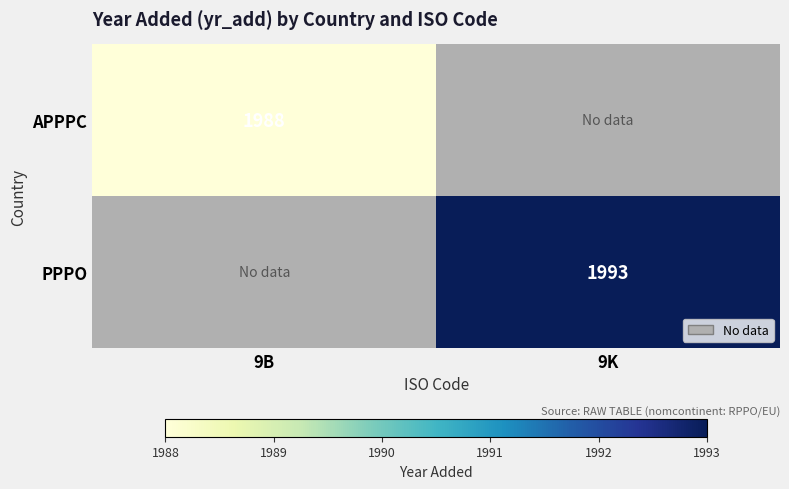

True or false: PPPO has a value of 3349 at 9K.

False